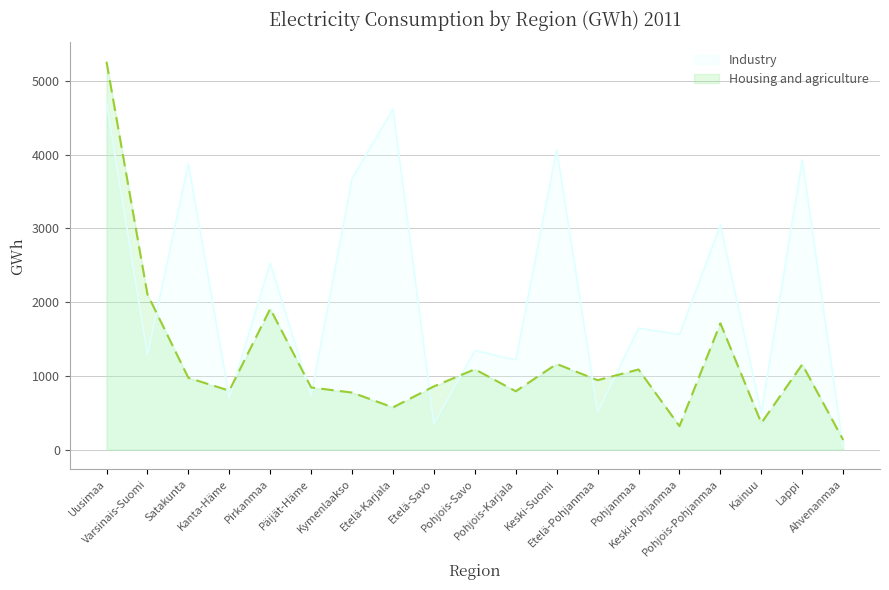

True or false: Housing and agriculture and Industry intersect in this chart.

True